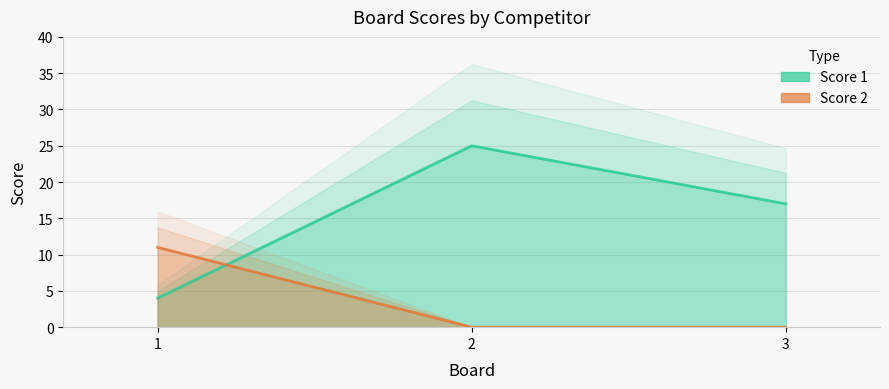

What is the sum of the Score 2 values at 1 and 3?

11